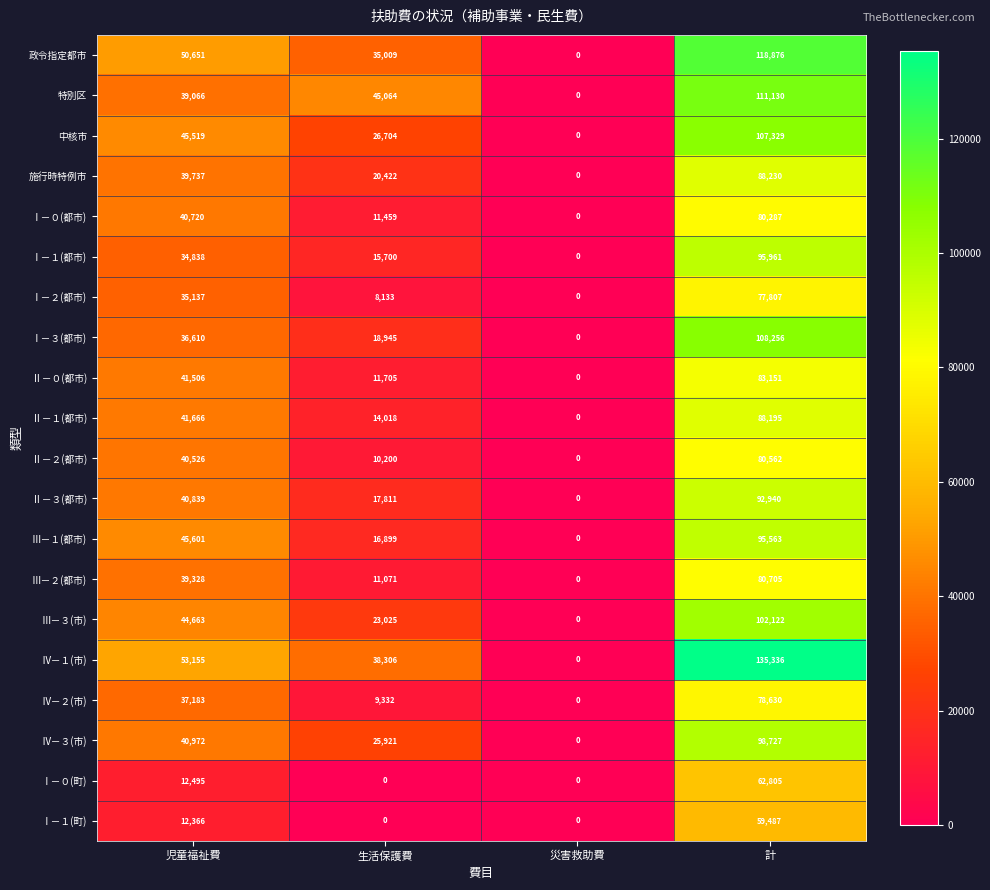

Where is Ⅲ－３(市) nearest to the value 51061?

児童福祉費